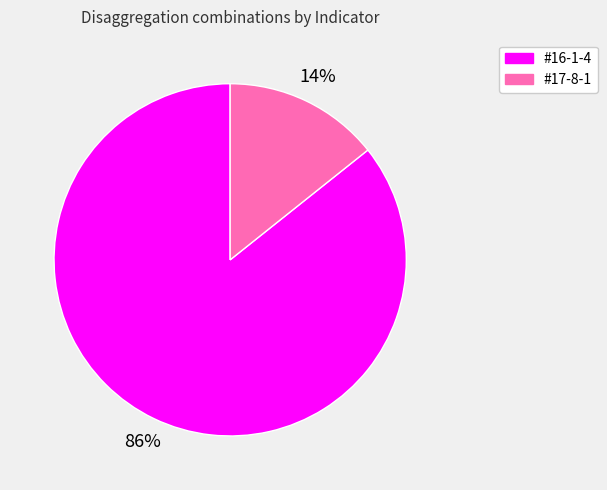

How many slices are in this pie chart?

2